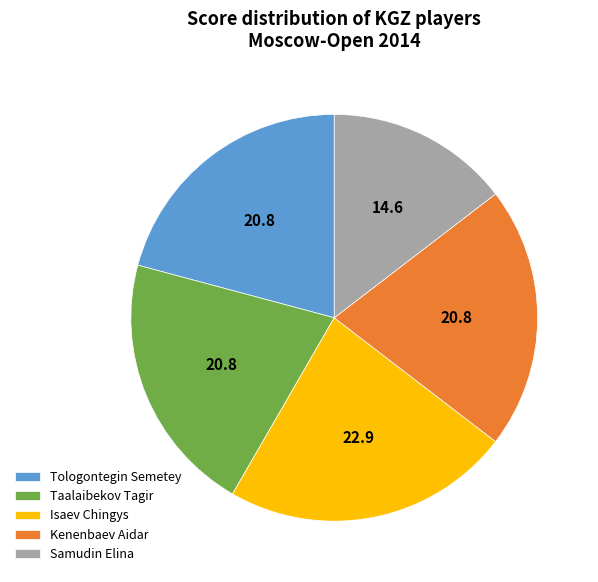

Is there a majority slice in this chart?

No